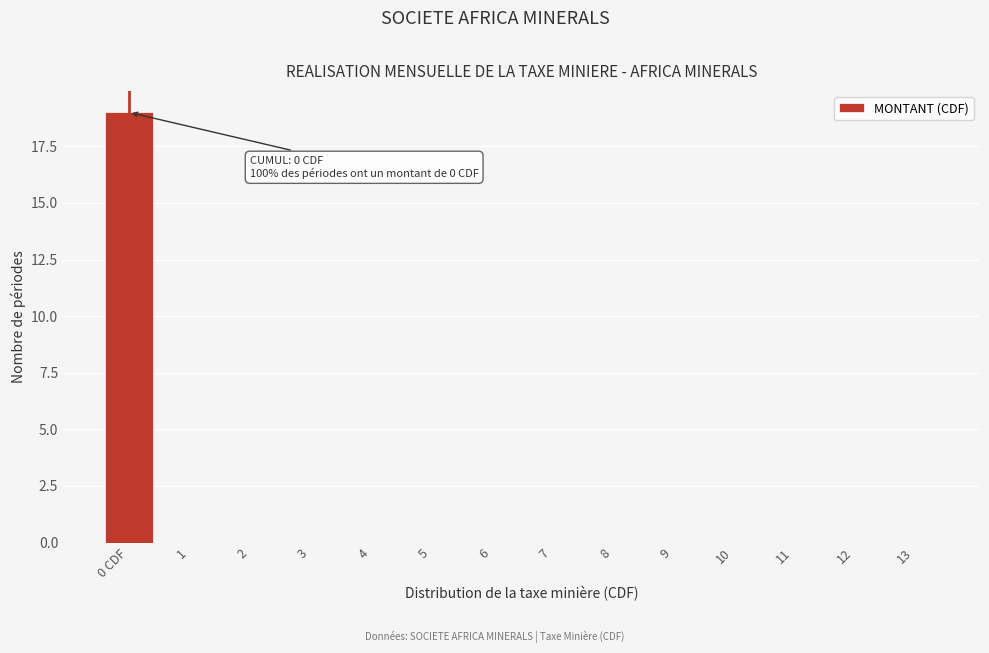

Reading left to right, extract all data points from this chart.

0 CDF=19	1=0	2=0	3=0	4=0	5=0	6=0	7=0	8=0	9=0	10=0	11=0	12=0	13=0